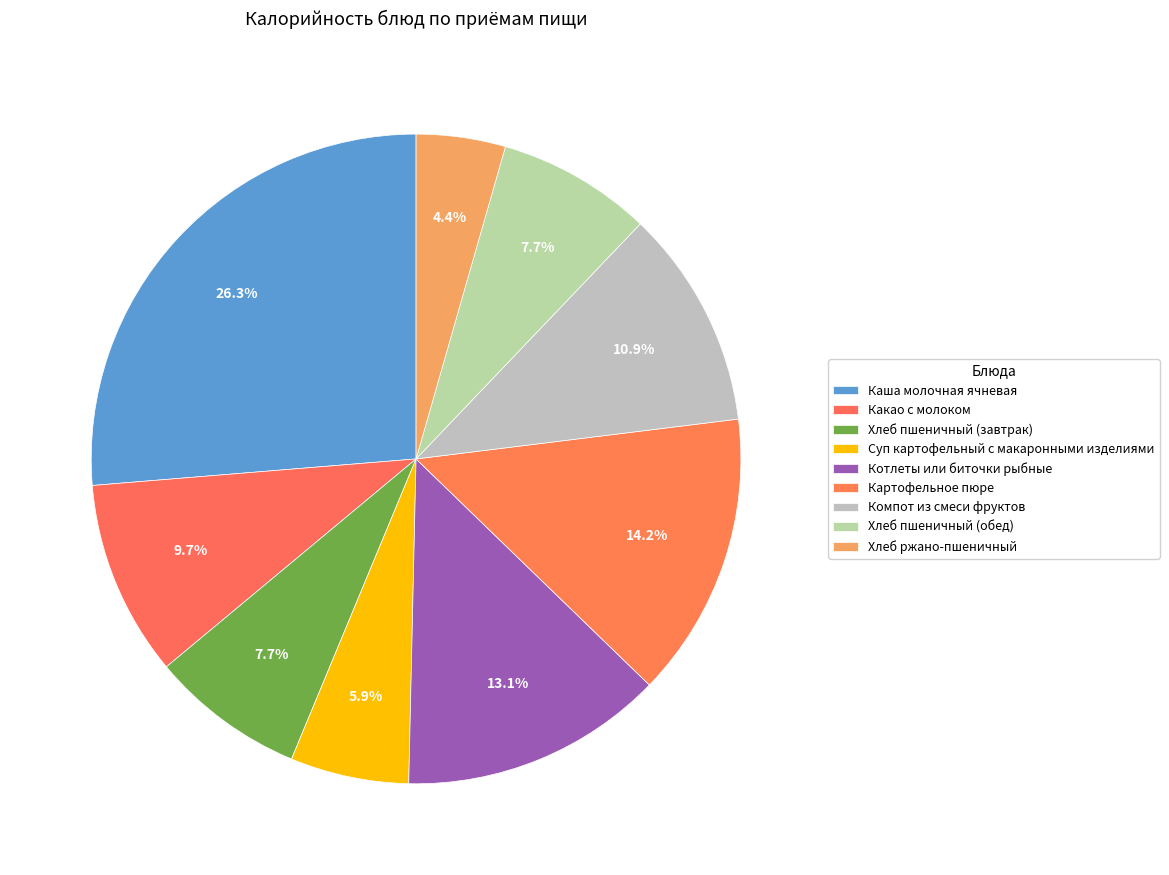

What is the change in value from Суп картофельный с макаронными изделиями to Котлеты или биточки рыбные?

+87.7